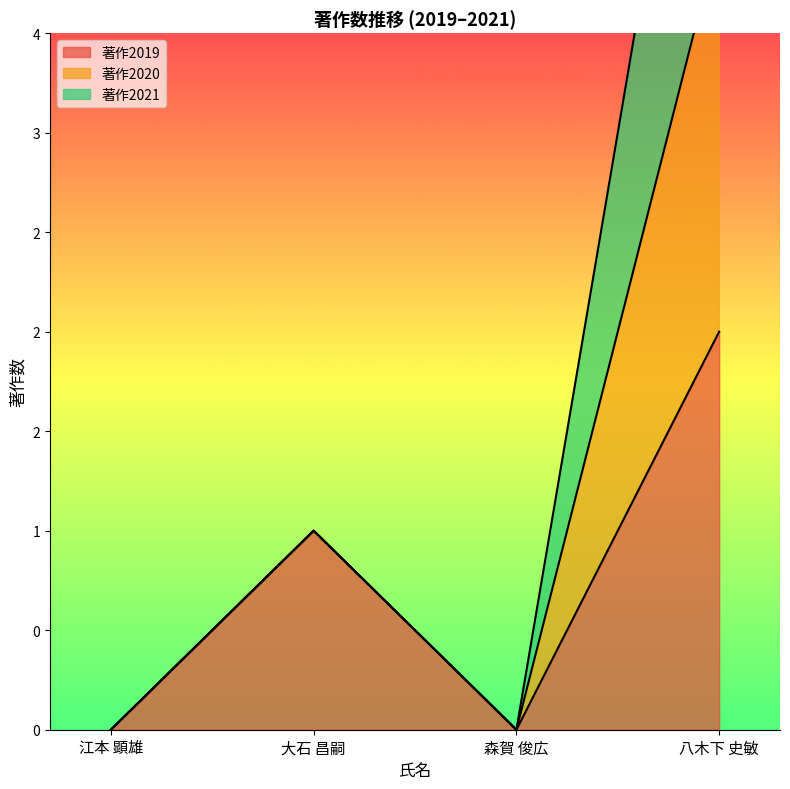

The value of 著作2020 at 大石 昌嗣 is 1. True or false?

False